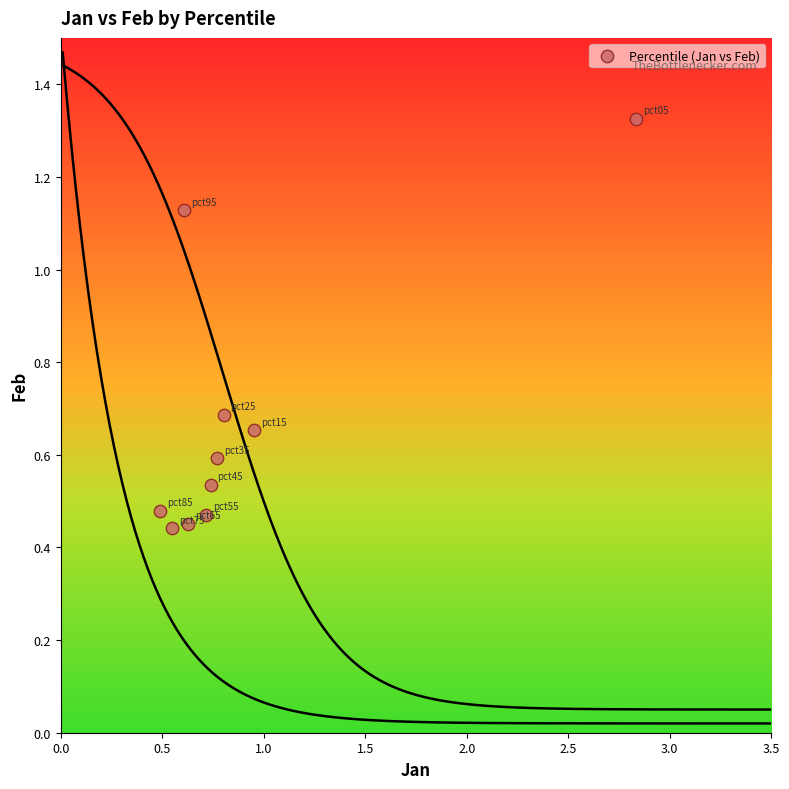

What is the range of X values (max minus min)?

2.3